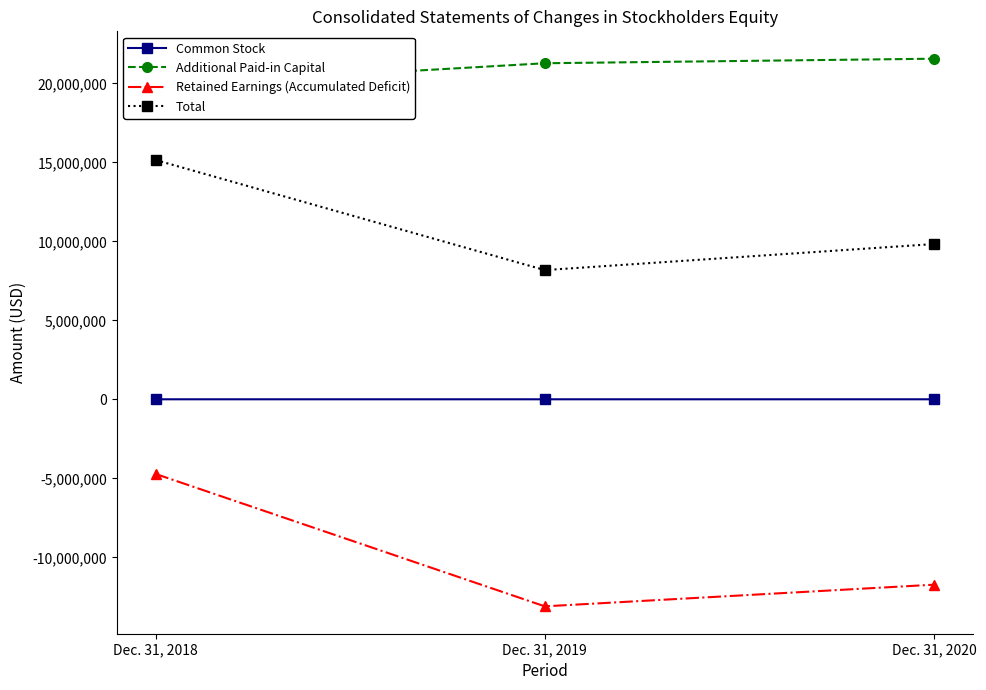

Reading left to right, list all the values displayed in this chart.

Common Stock: 6869	6879	6917
Additional Paid-in Capital: 19867259	21281382	21568041
Retained Earnings (Accumulated Deficit): -4720291	-13100351	-11729089
Total: 15153837	8185895	9835010